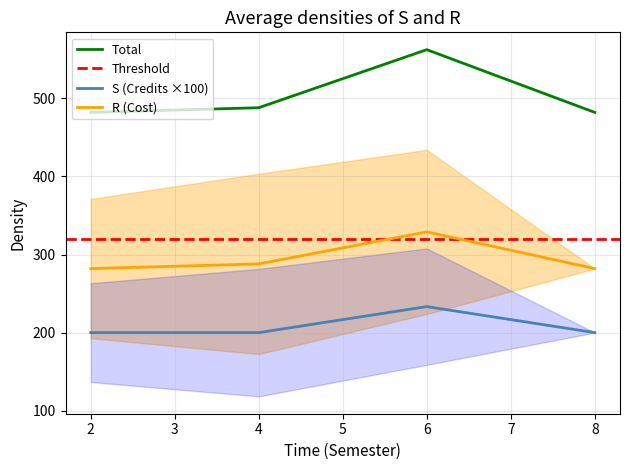

What is the maximum value for Total?

562.3